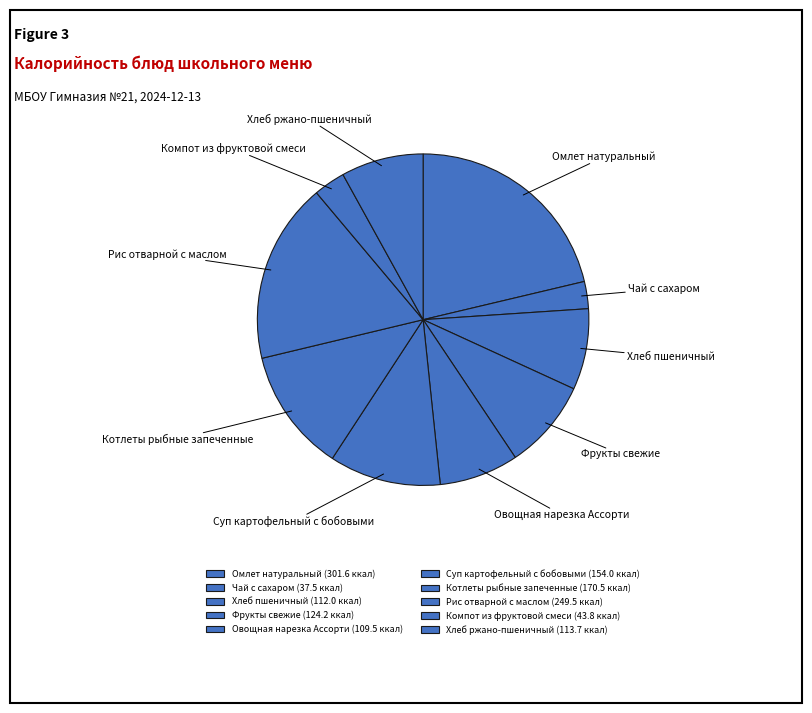

Does any single category account for the majority?

No